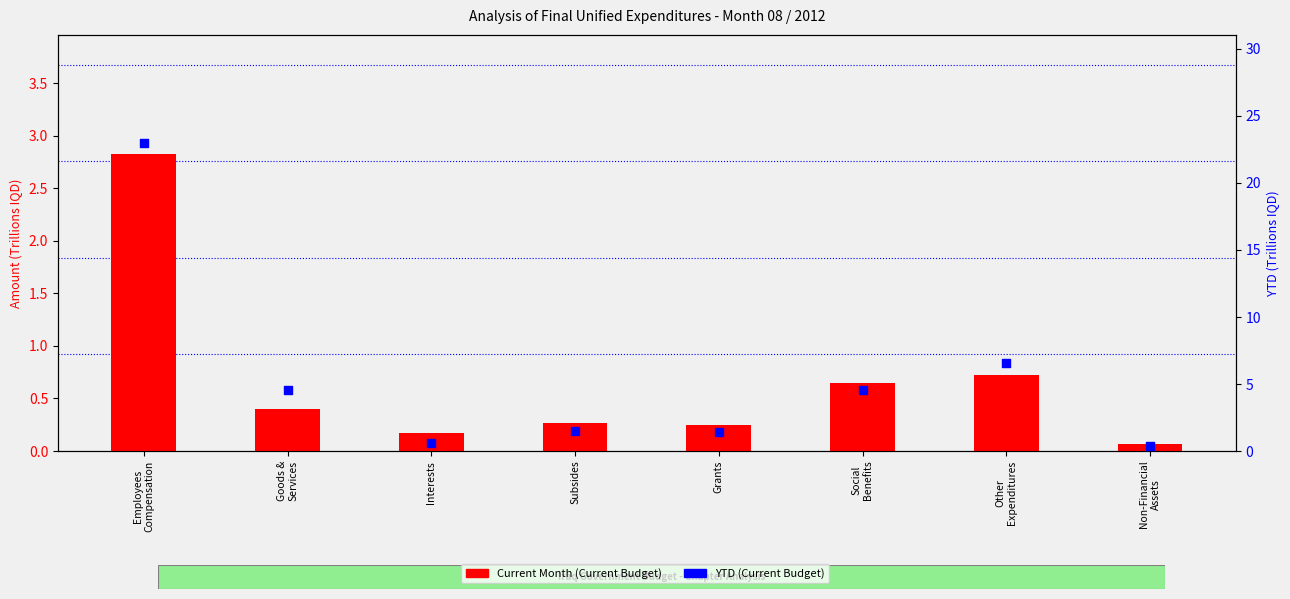

At which category is the sum across all series the highest?

Employees
Compensation